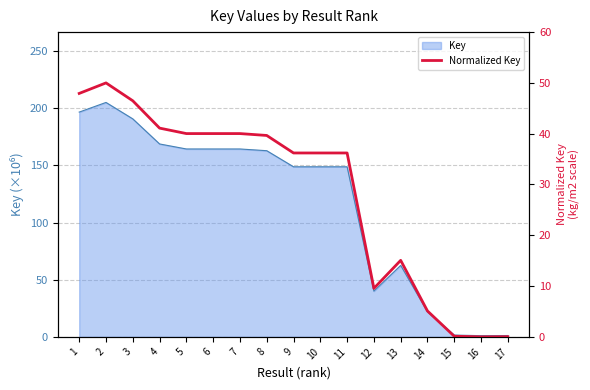

Count the number of categories in the chart.

17